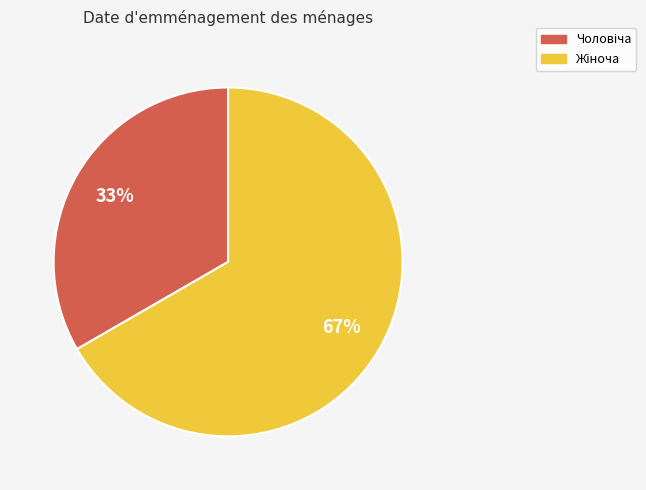

To the nearest percent, what is the average slice percentage?

50%